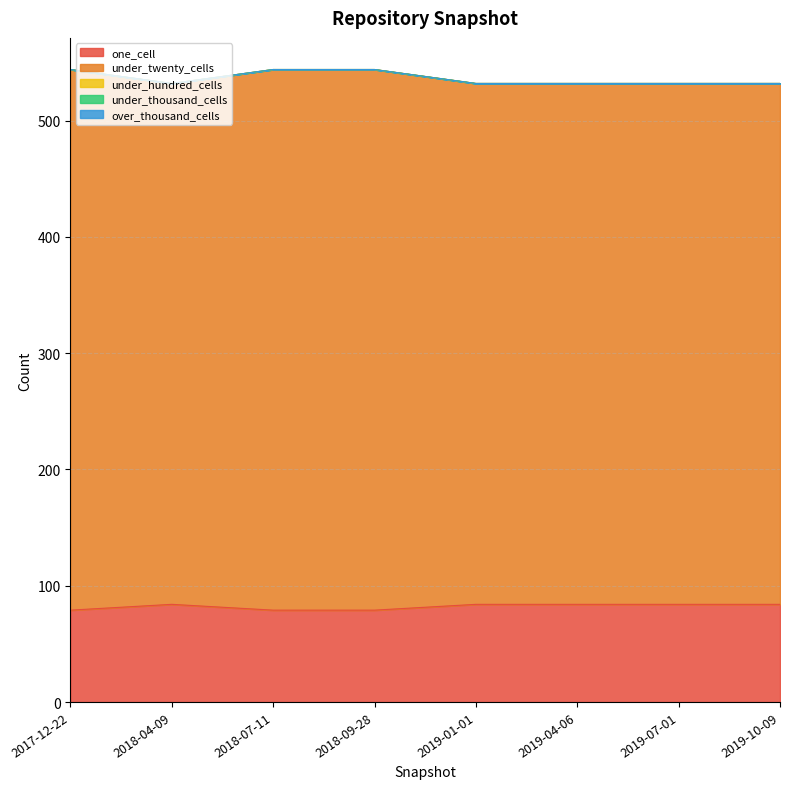

What is the total value across all series at 2019-01-01?

532